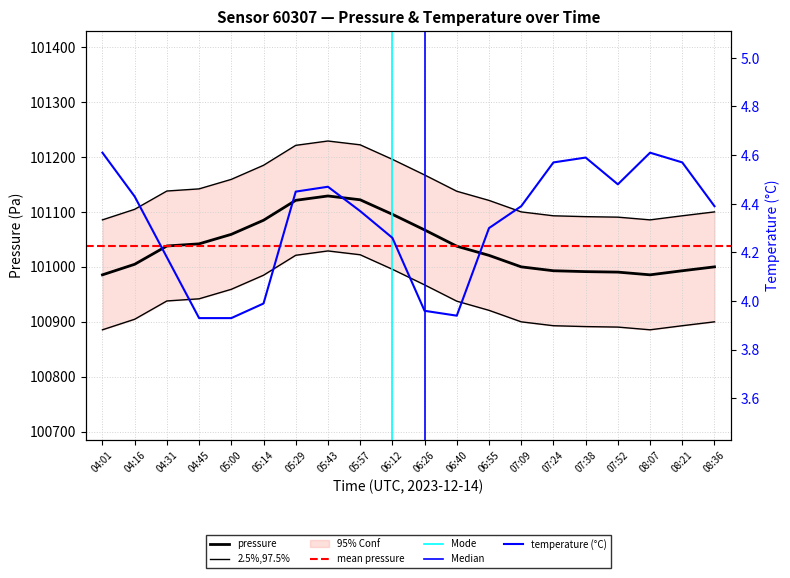

How many data points in temperature are less than 4?

5